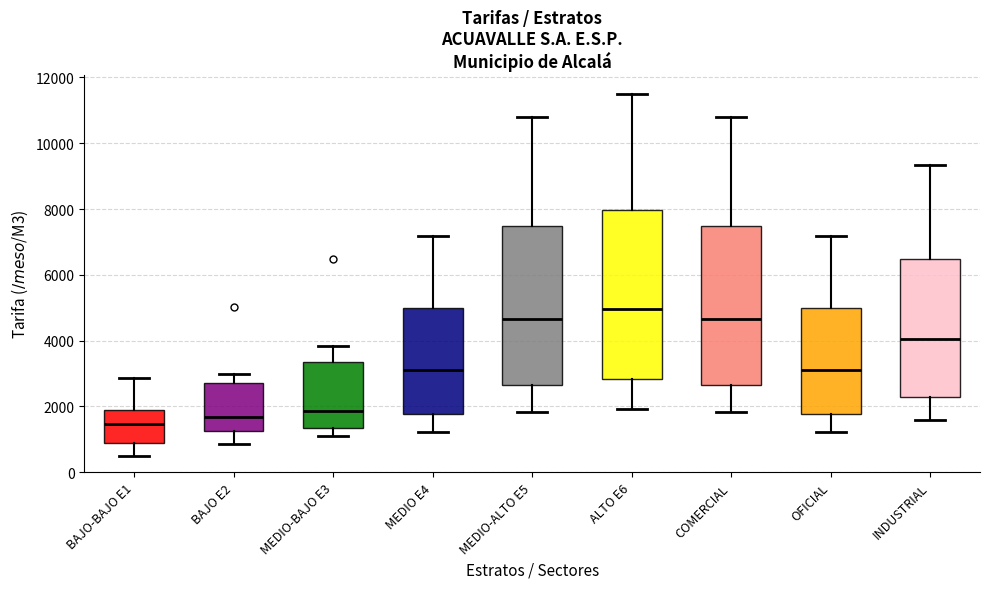

Which box has the highest median line?

ALTO E6